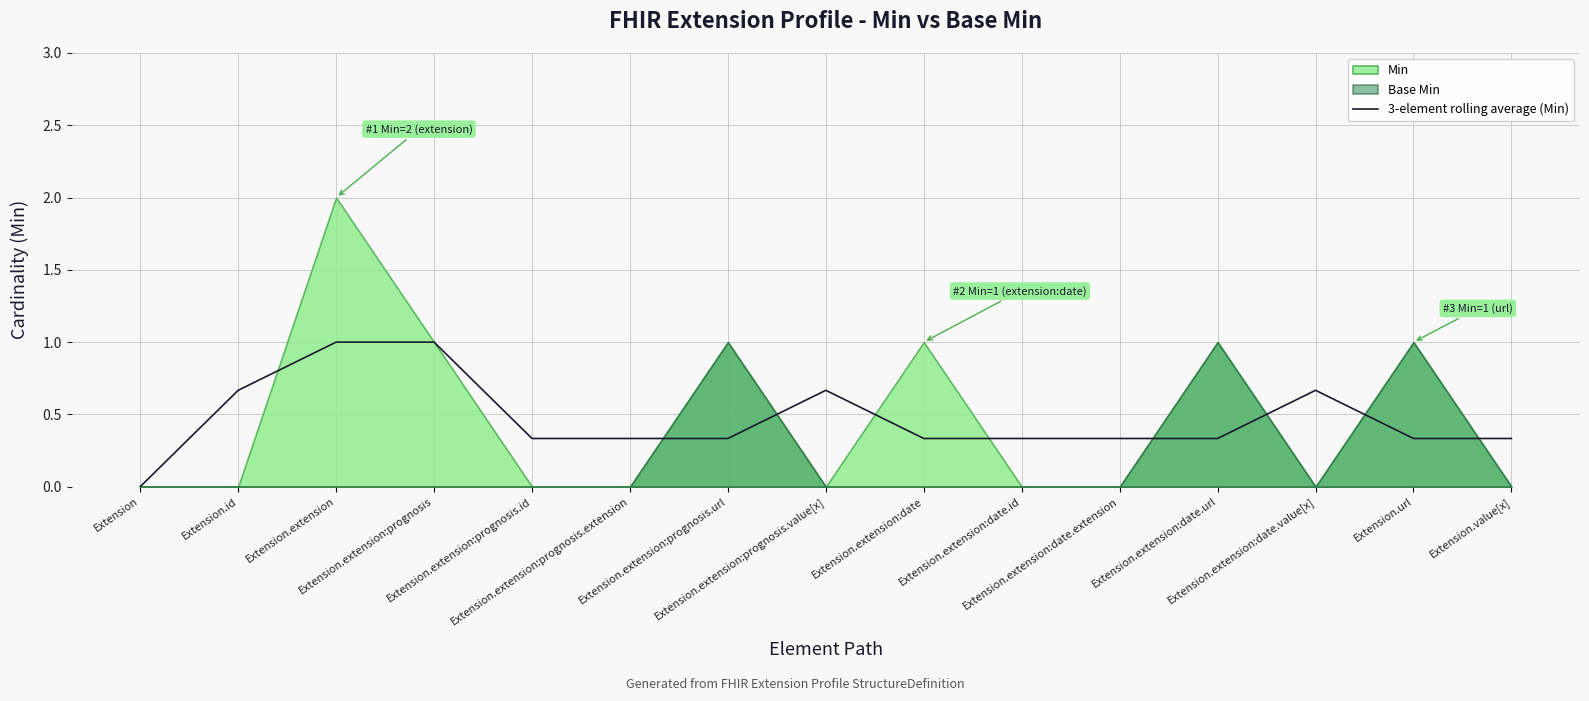

Where is the data nearest to the value 0?

Extension